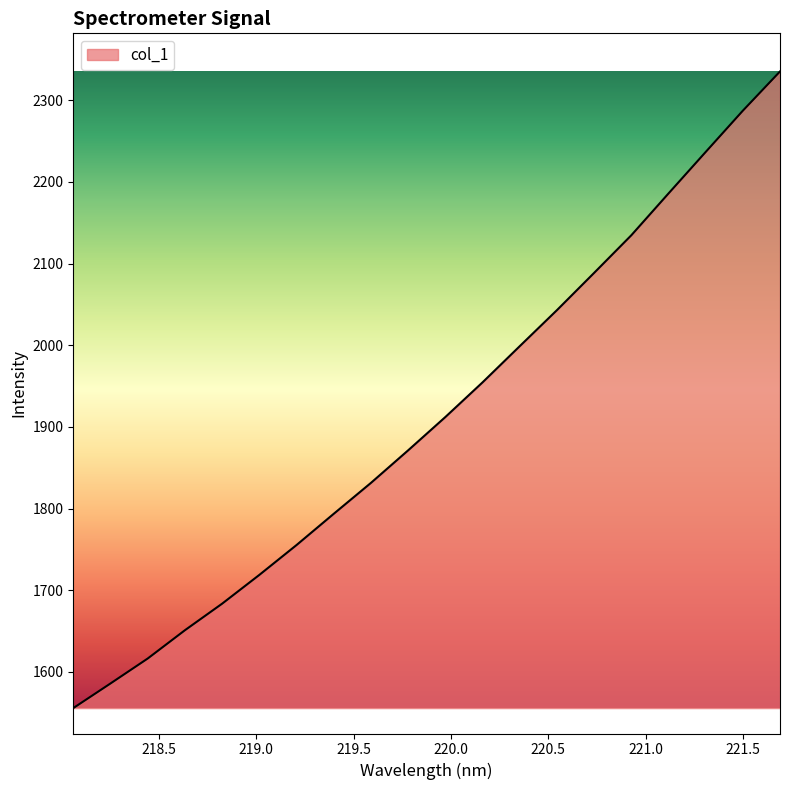

What is the smallest value displayed?

1555.6